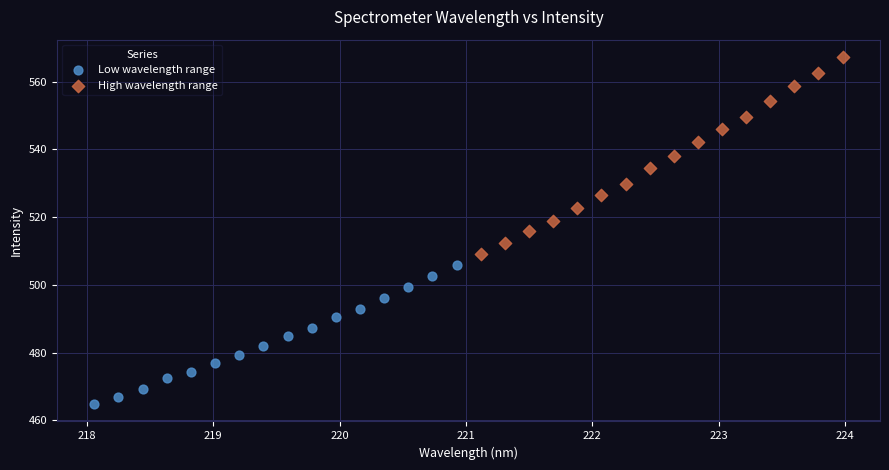

What are all the series names shown in the legend?

Low wavelength range, High wavelength range